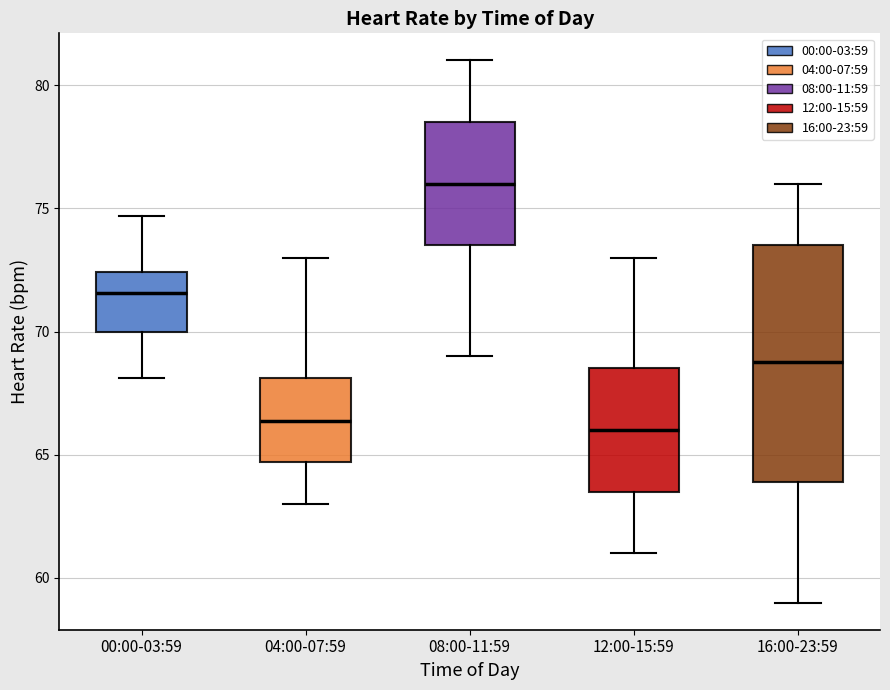

Reading left to right, transcribe this box plot: for each box, give where its median line is, the range the box spans, and where its two whiskers end, as read against the y-axis. The values are not printed on the chart, so give them approximately, as read against the axis.

00:00-03:59: median 71.5, box 70.0 to 72.5, whiskers 68.0 to 74.5
04:00-07:59: median 66.5, box 64.5 to 68.0, whiskers 63.0 to 73.0
08:00-11:59: median 76.0, box 73.5 to 78.5, whiskers 69.0 to 81.0
12:00-15:59: median 66.0, box 63.5 to 68.5, whiskers 61.0 to 73.0
16:00-23:59: median 69.0, box 64.0 to 73.5, whiskers 59.0 to 76.0